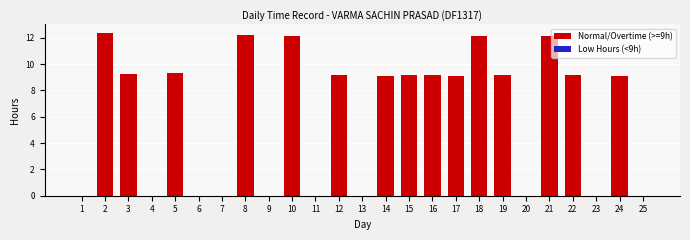

True or false: the data shows 12.2 at 8.

True